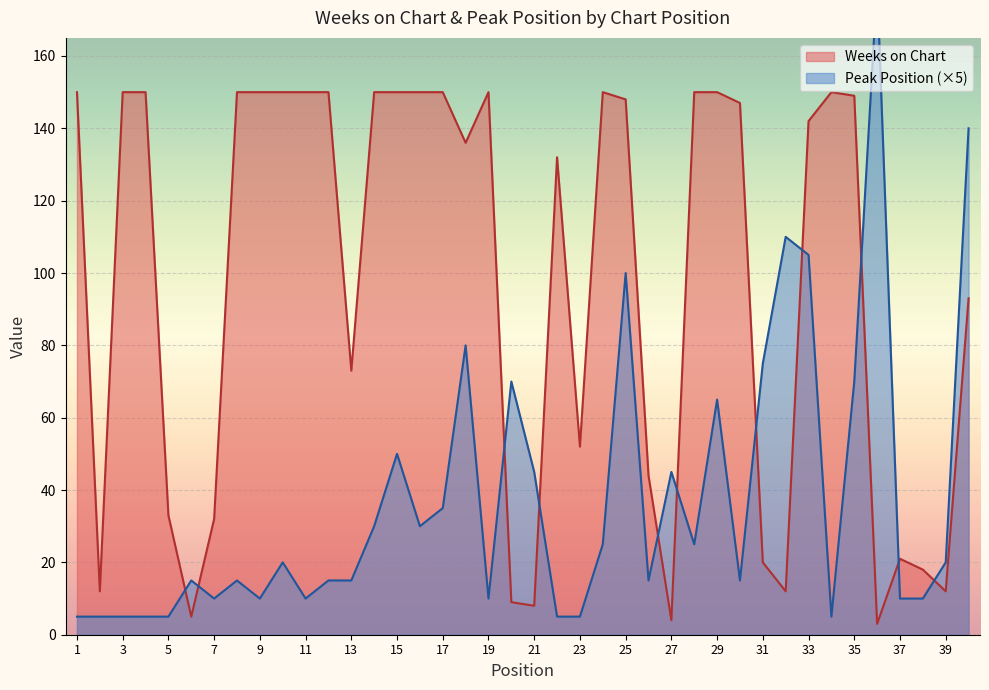

How many lines are shown in the chart?

2